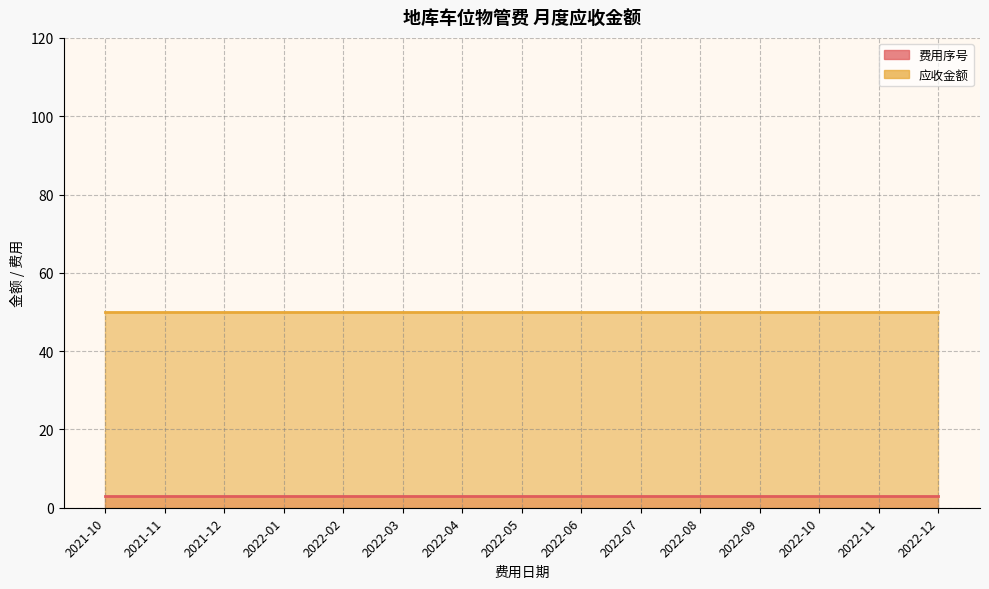

At which category does the chart reach its peak across all series?

2021-10